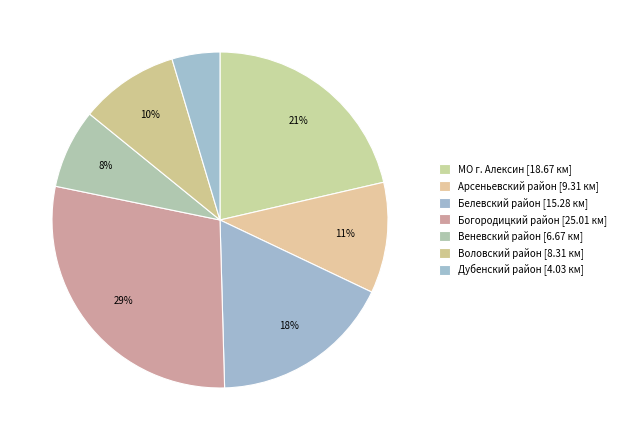

True or false: Дубенский район accounts for 5% of the total.

True